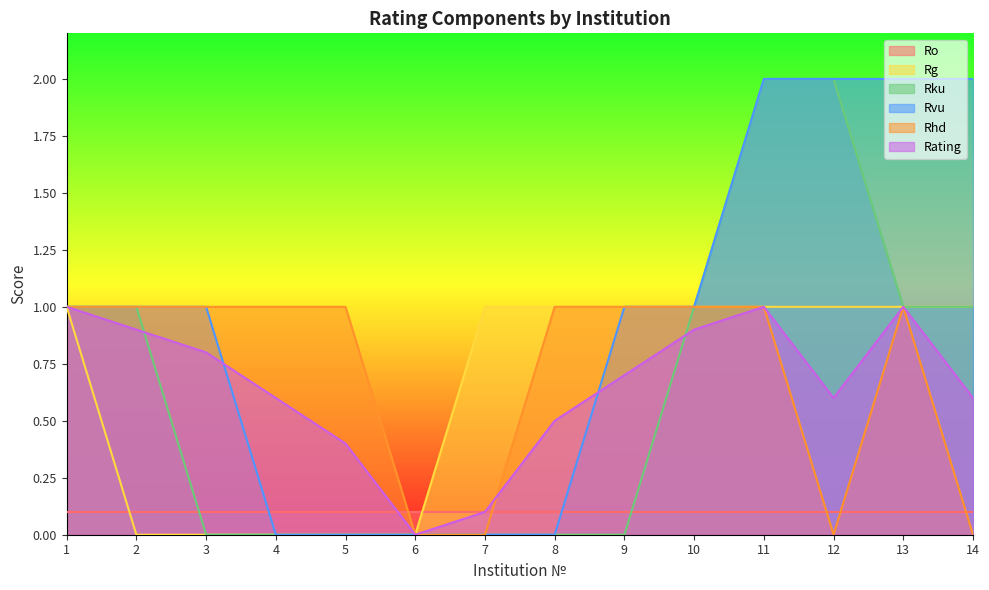

What is the average value of the Rg series?

0.6